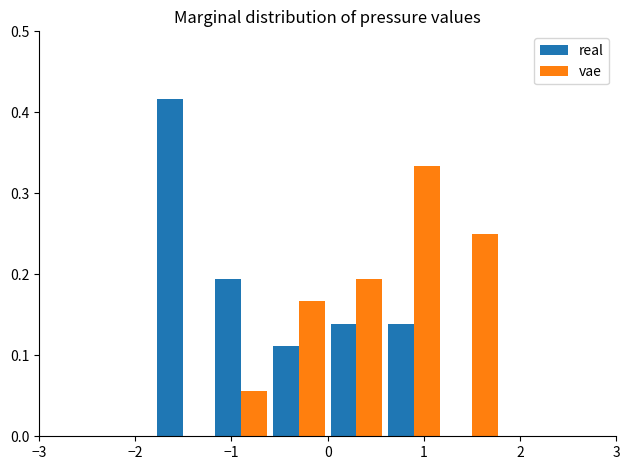

What is the height of the vae bar covering 0.0 to 0.6 on the x-axis? The values are not printed on the chart, so give them approximately, as read against the axis.

0.19